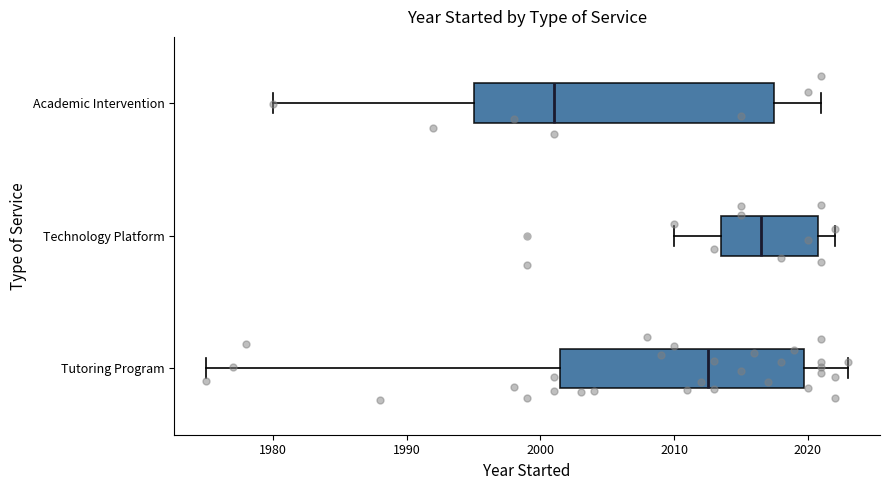

Which box has the furthest to the left median line?

Academic Intervention